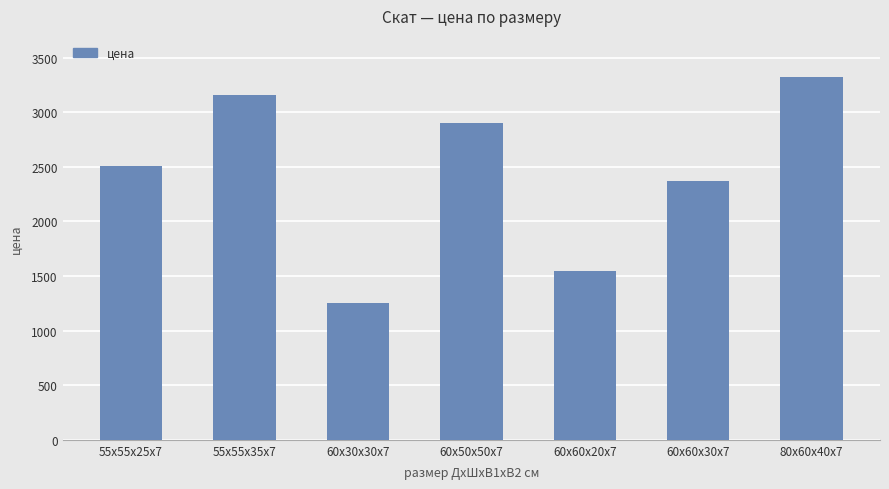

How many series are shown in this chart?

1